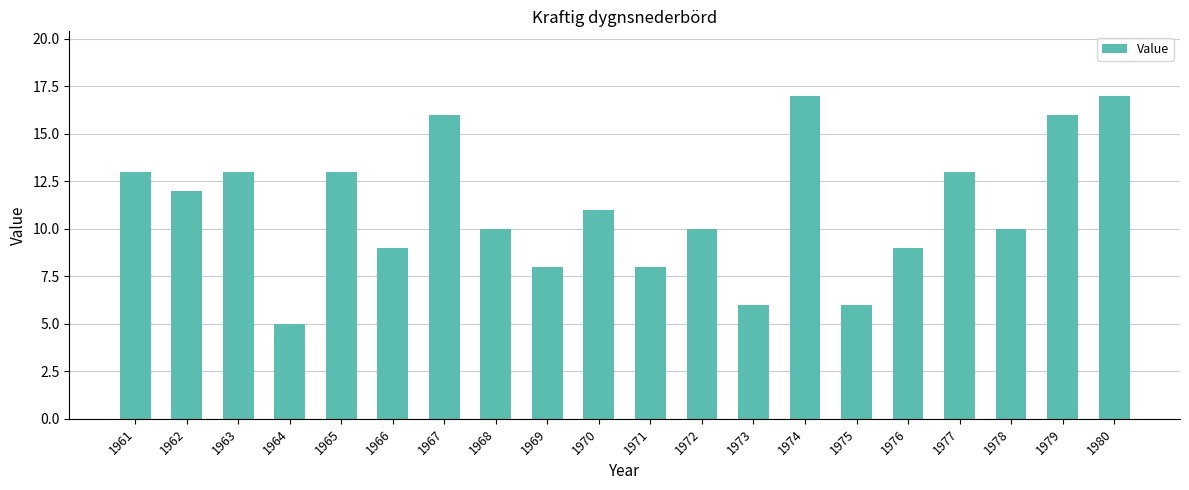

What is the maximum value shown in the chart?

17